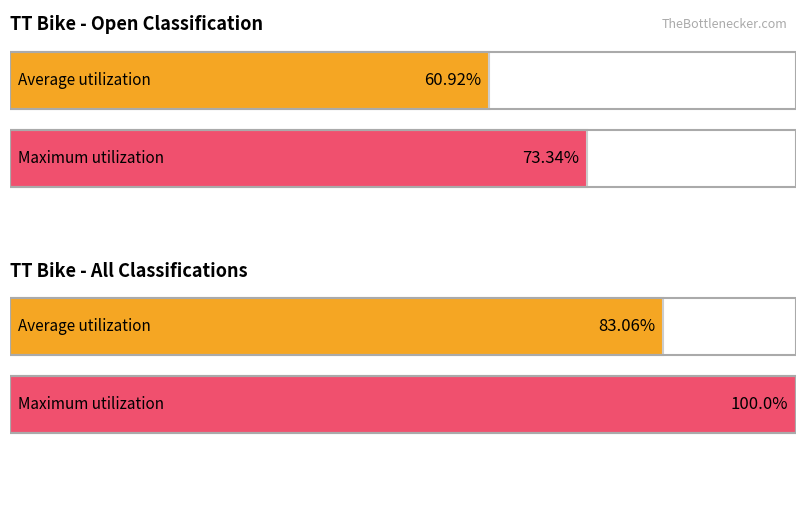

How many values in the Maximum utilization - Group2 series exceed 0?

1